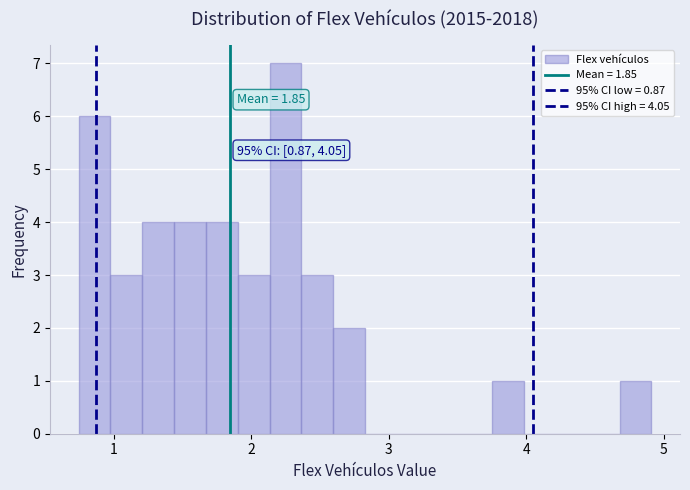

Around what value on the x-axis is the tallest bar? Give the approximate position of its centre, as read against the axis.

2.2